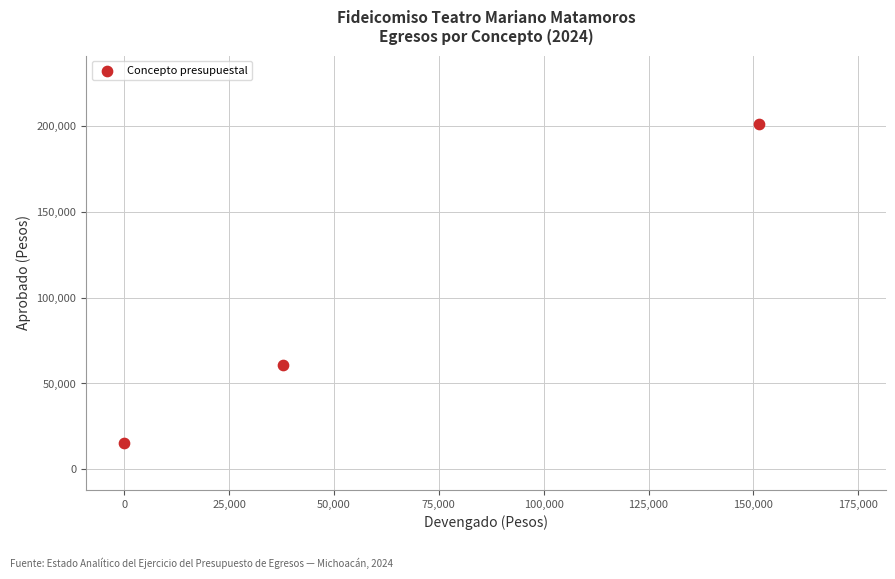

What Y value in the scatter plot is closest to 108000?

61000